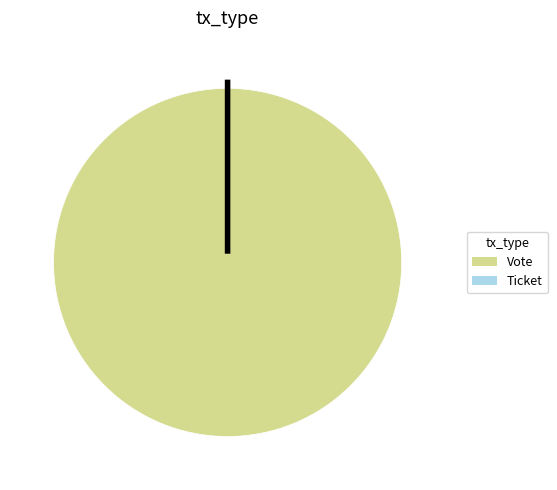

Count the number of slices in the pie.

2